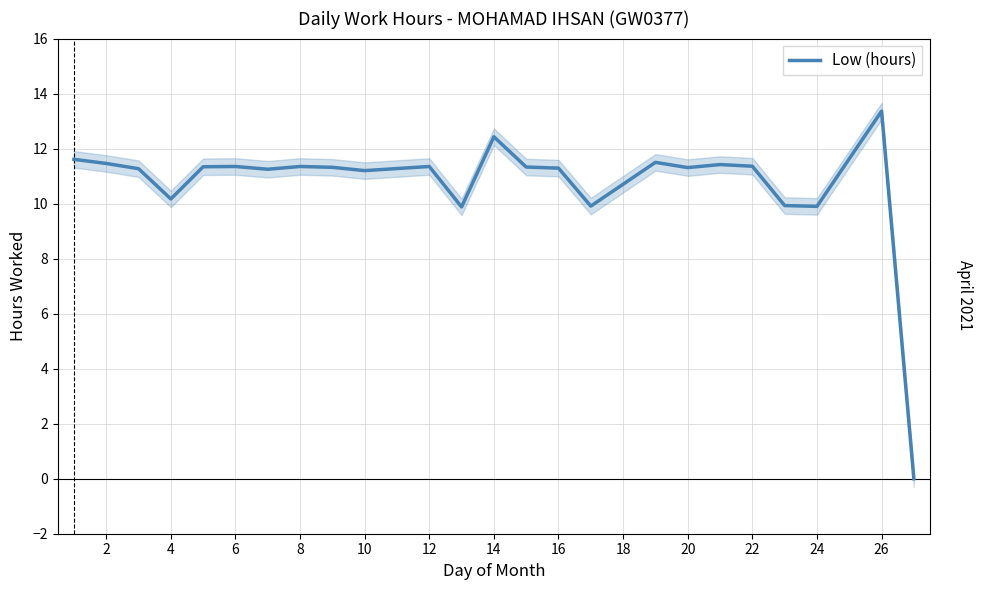

Does the chart display data point markers on the line(s)?

No